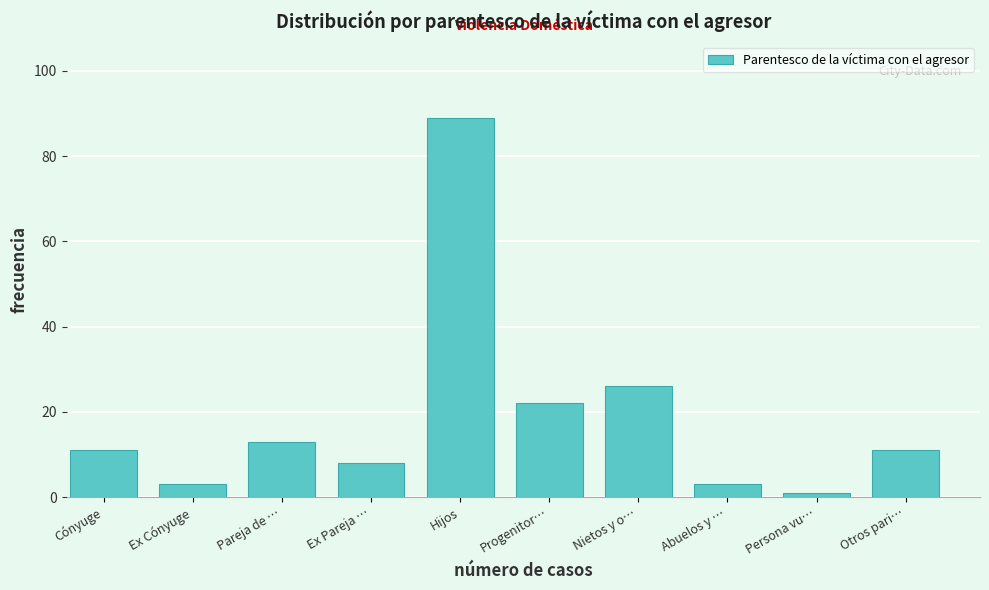

Reading left to right, transcribe all the data shown in this chart.

Cónyuge=11	Ex Cónyuge=3	Pareja de …=13	Ex Pareja …=8	Hijos=89	Progenitor…=22	Nietos y o…=26	Abuelos y …=3	Persona vu…=1	Otros pari…=11